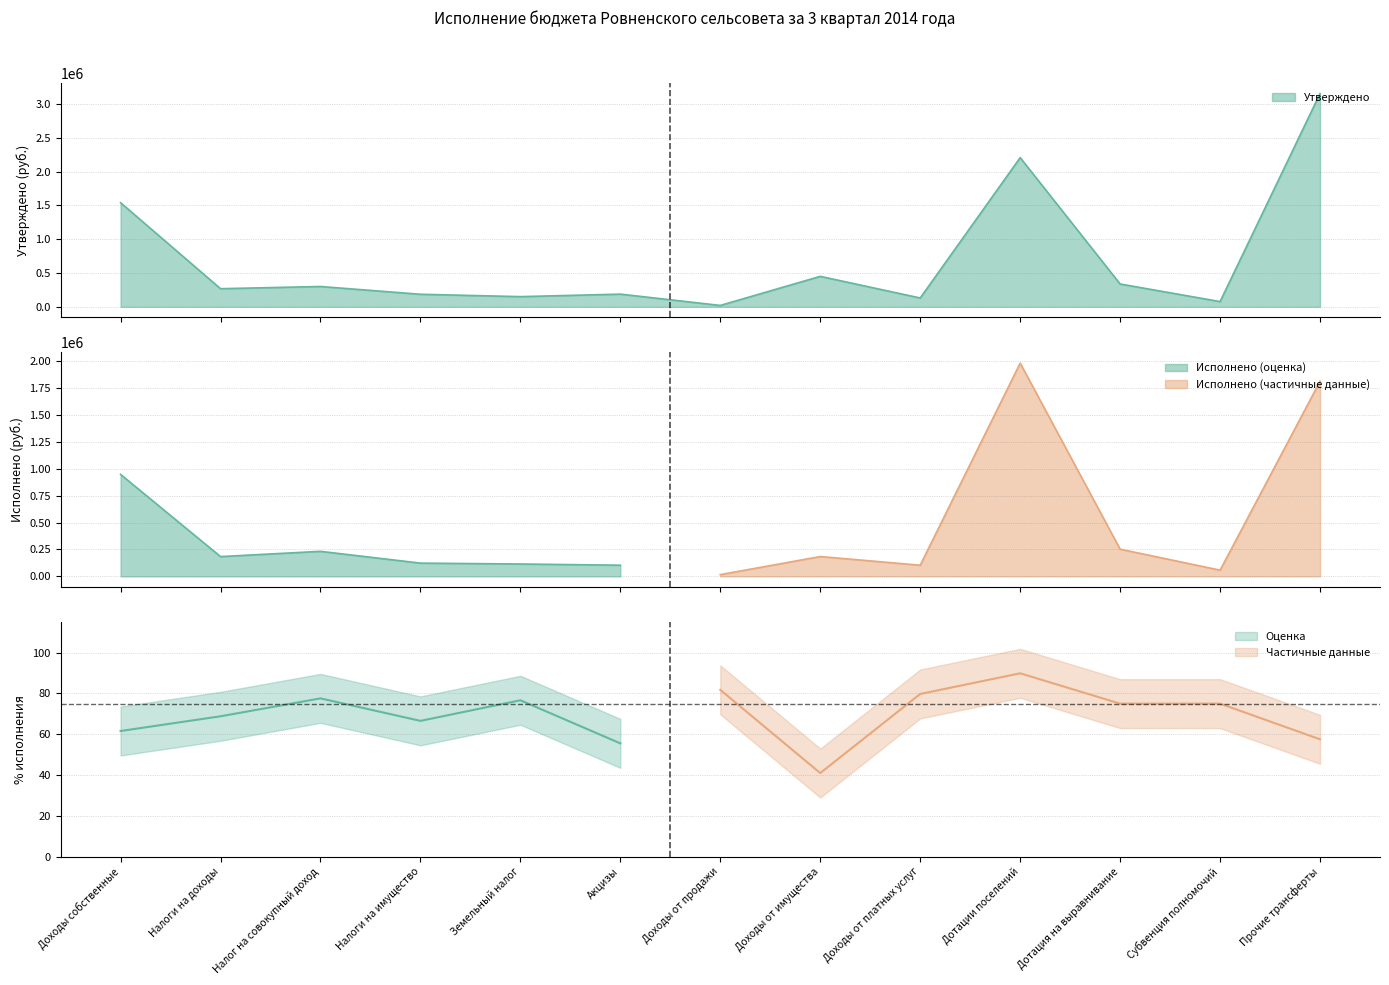

Reading left to right, list all the values displayed in this chart.

Утверждено: Доходы собственные=1539404.0	Налоги на доходы=267304.0	Налог на совокупный доход=300000.0	Налоги на имущество=185000.0	Земельный налог=150000.0	Акцизы=187100.0	Доходы от продажи=20000.0	Доходы от имущества=450000.0	Доходы от платных услуг=130000.0	Дотации поселений=2205500.0	Дотация на выравнивание=336982.0	Субвенция полномочий=76900.0	Прочие трансферты=3153100.0
Исполнено: Доходы собственные=947947.9	Налоги на доходы=183914.5	Налог на совокупный доход=232726.0	Налоги на имущество=123120.4	Земельный налог=114981.3	Акцизы=103872.2	Доходы от продажи=16351.5	Доходы от имущества=184300.9	Доходы от платных услуг=103662.2	Дотации поселений=1982200.0	Дотация на выравнивание=252736.0	Субвенция полномочий=57676.0	Прочие трансферты=1813450.0
Процент исполнения: Доходы собственные=61.6	Налоги на доходы=68.8	Налог на совокупный доход=77.6	Налоги на имущество=66.5	Земельный налог=76.7	Акцизы=55.5	Доходы от продажи=81.8	Доходы от имущества=41.0	Доходы от платных услуг=79.7	Дотации поселений=89.9	Дотация на выравнивание=75.0	Субвенция полномочий=75.0	Прочие трансферты=57.5